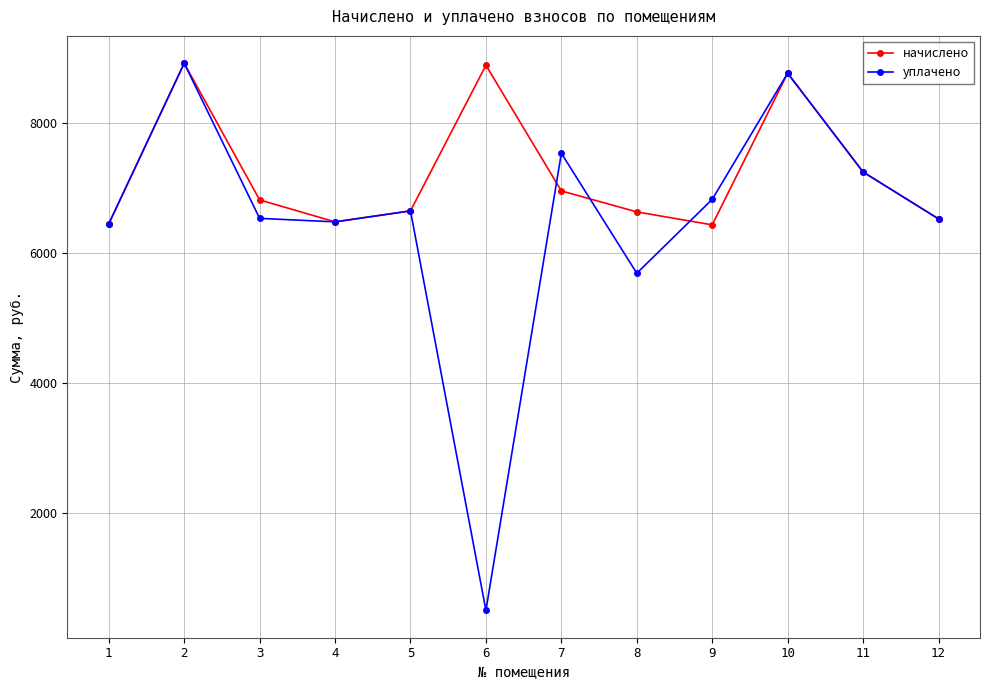

In уплачено, how many points are lower than both neighbors (excluding endpoints)?

3